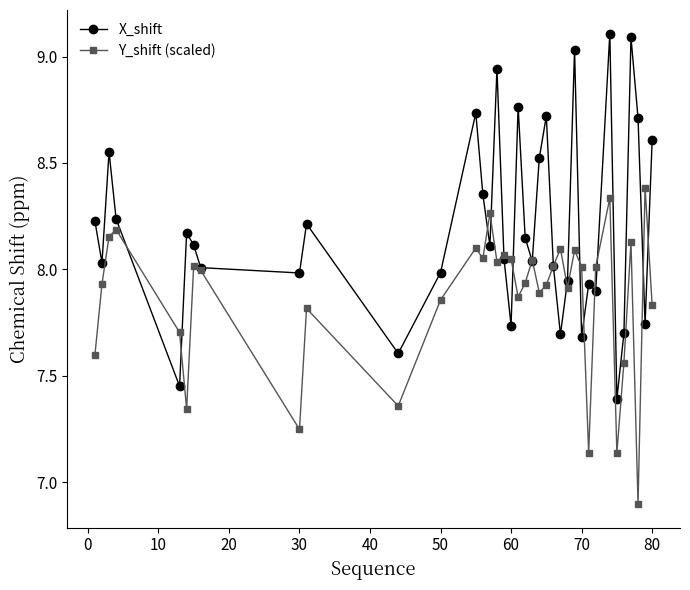

True or false: X_shift has more than 2 points higher than both neighbors.

True